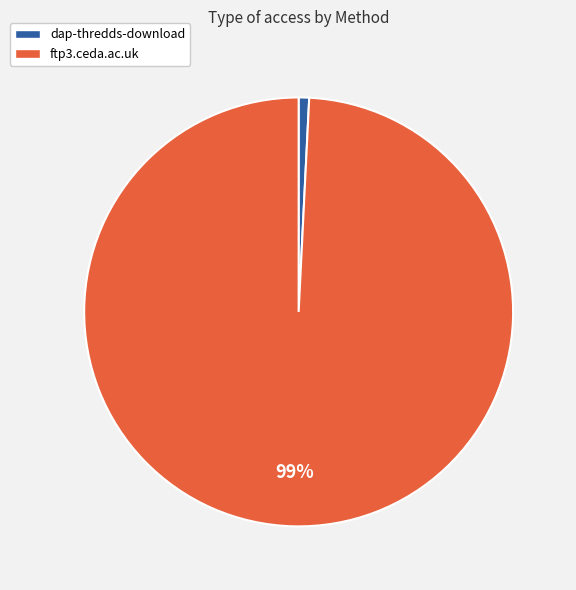

To the nearest percent, what percentage of the pie is ftp3.ceda.ac.uk?

99%